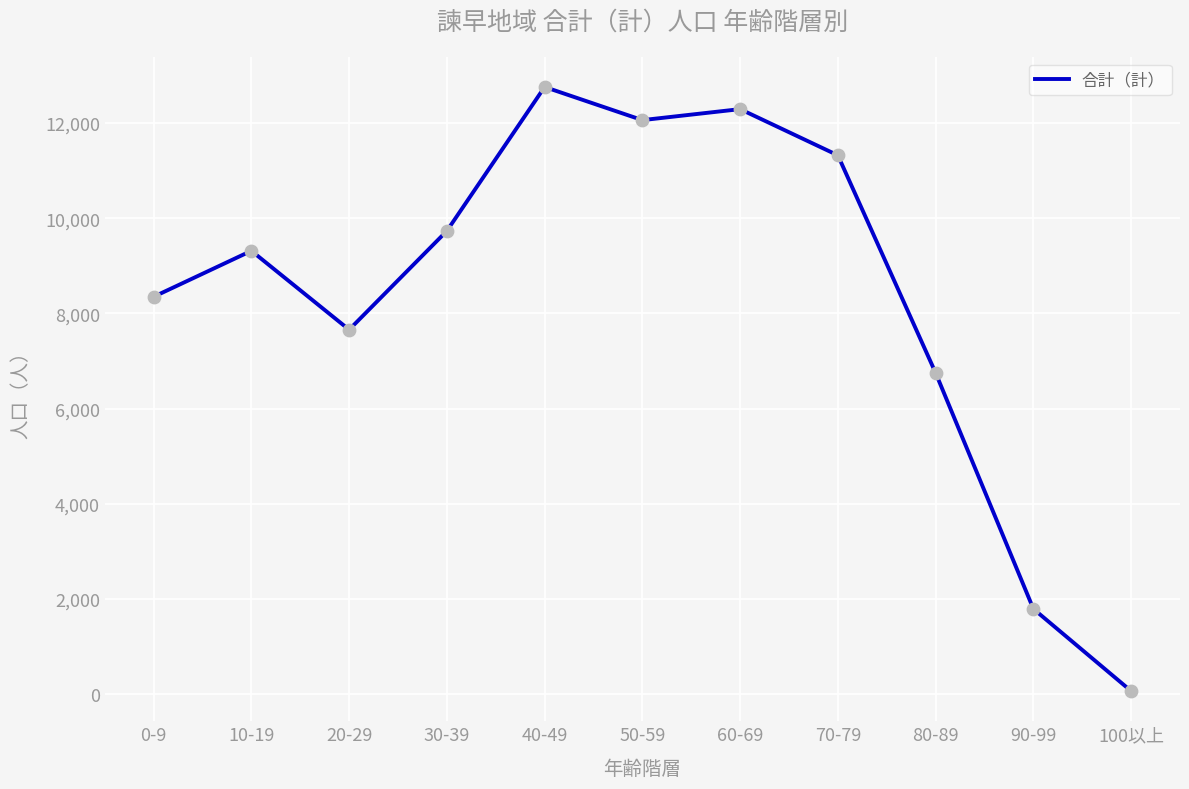

What is the change in value from 0-9 to 90-99?

-6555